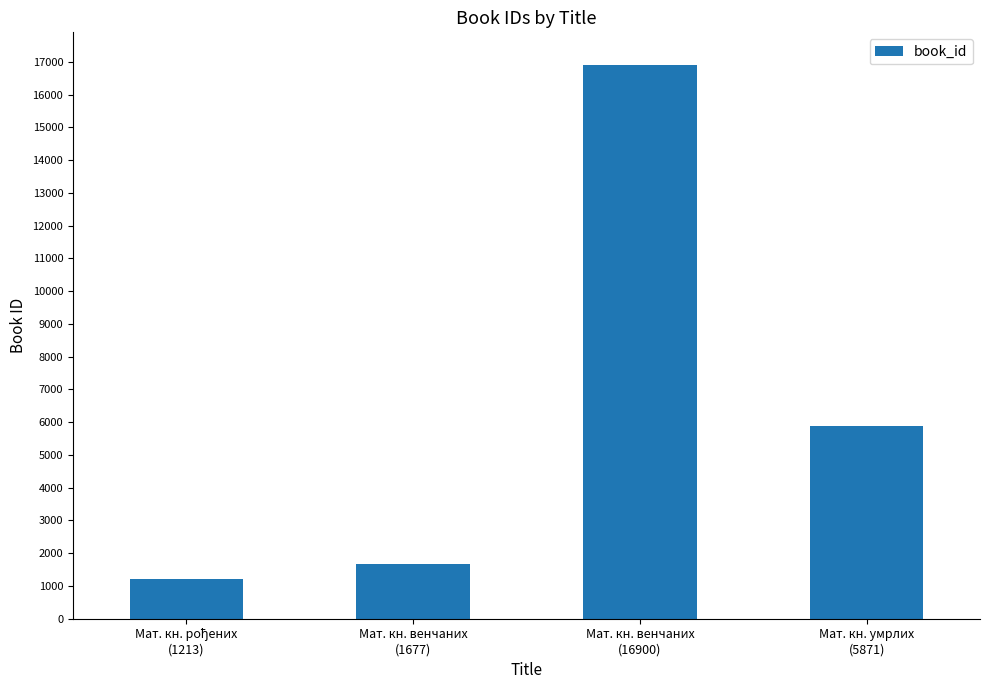

What value does the data have at Мат. кн. венчаних
(1677), to the nearest 50?

1700